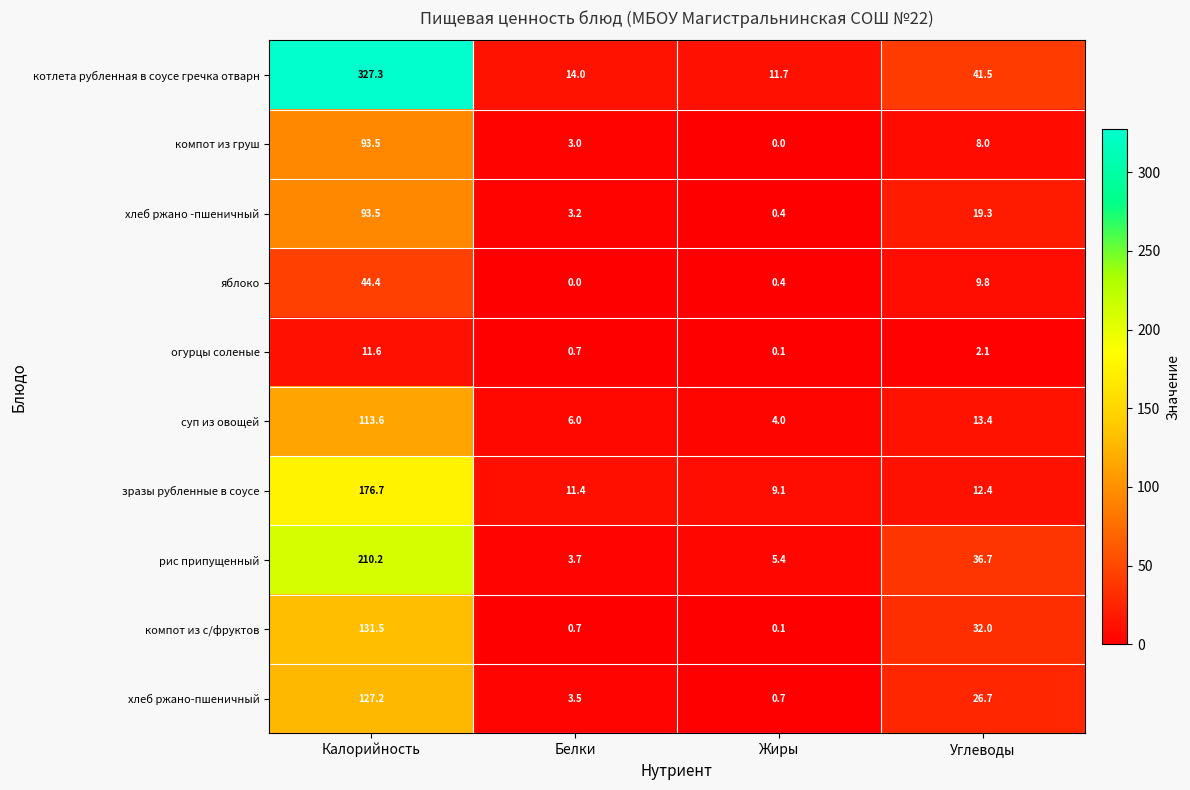

List the labels in order of суп из овощей value, largest first.

Калорийность, Углеводы, Белки, Жиры